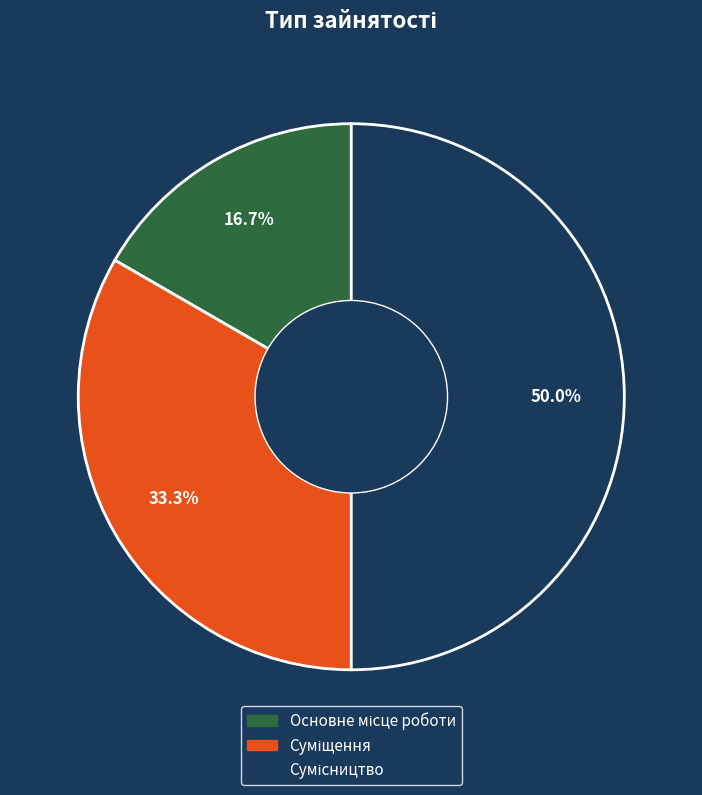

The Суміщення slice represents 43% of the pie. True or false?

False